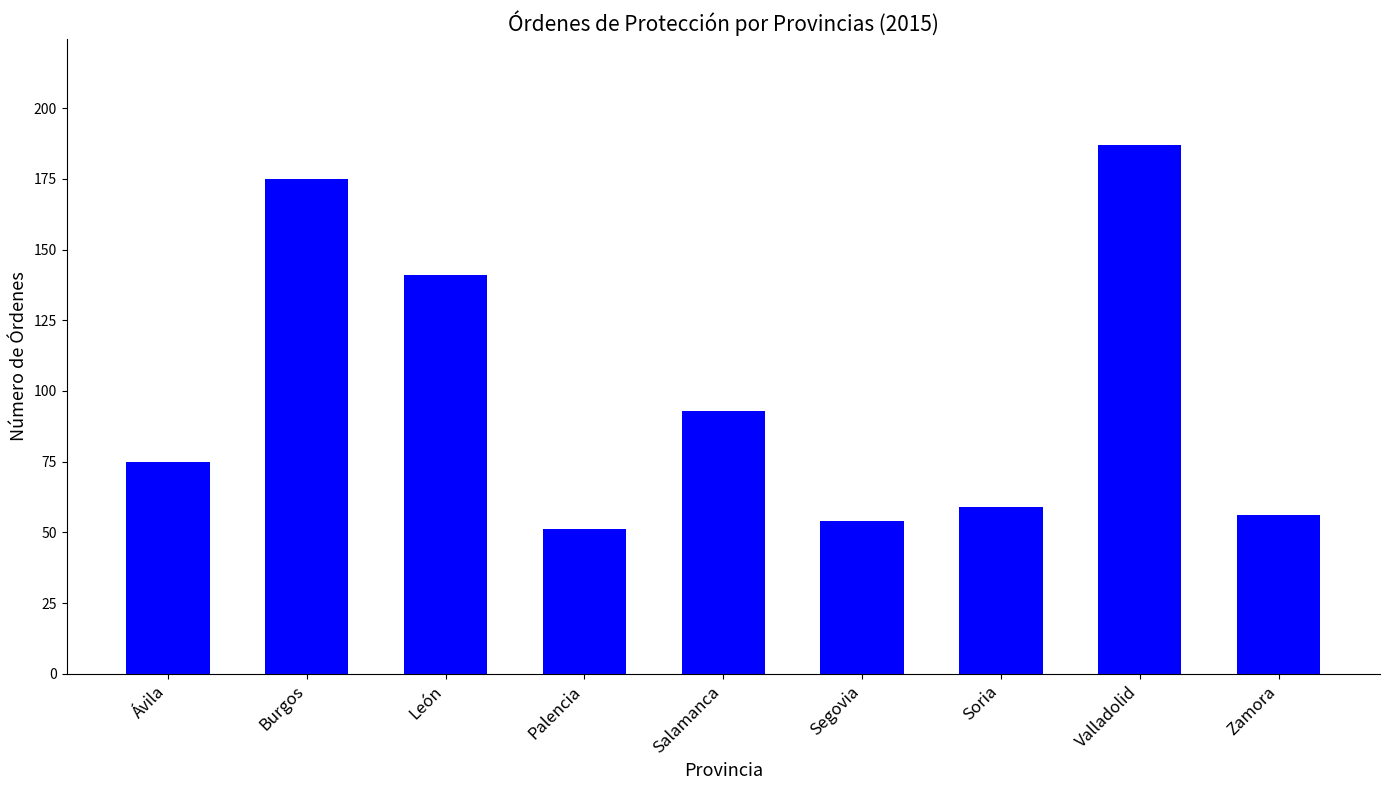

What is the change in value from Burgos to Valladolid?

+12